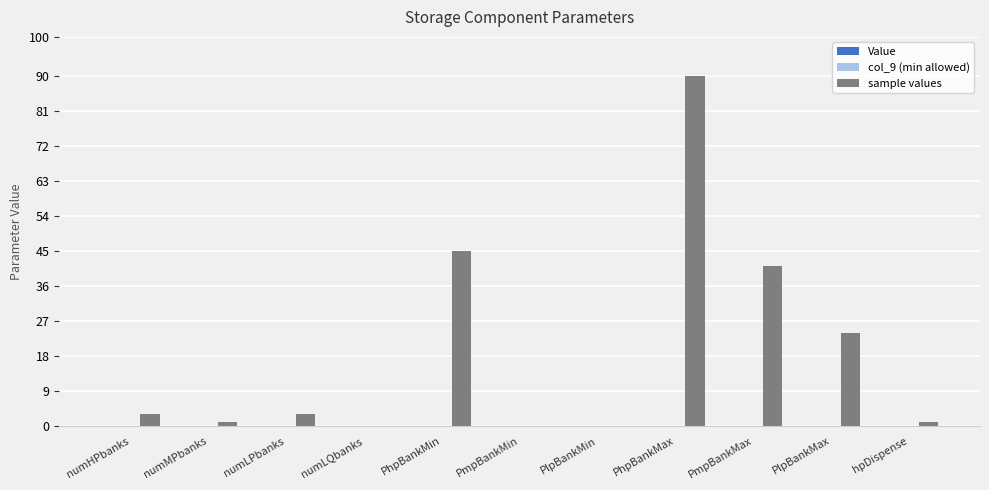

What is the ratio of the value at PhpBankMin to the value at numHPbanks?

15.0